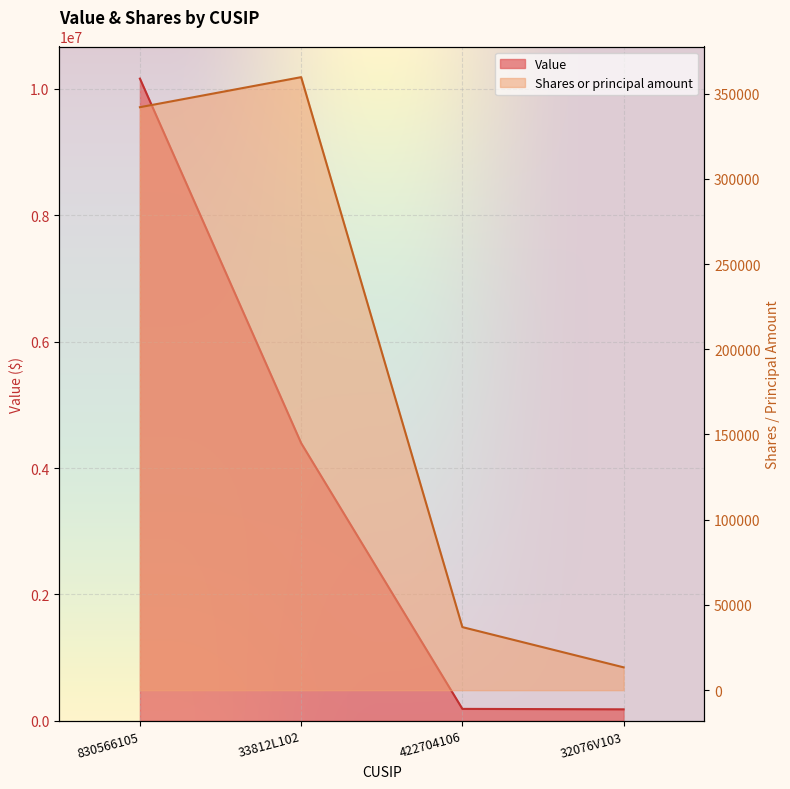

The Shares or principal amount series shows 13887 at 422704106. True or false?

False